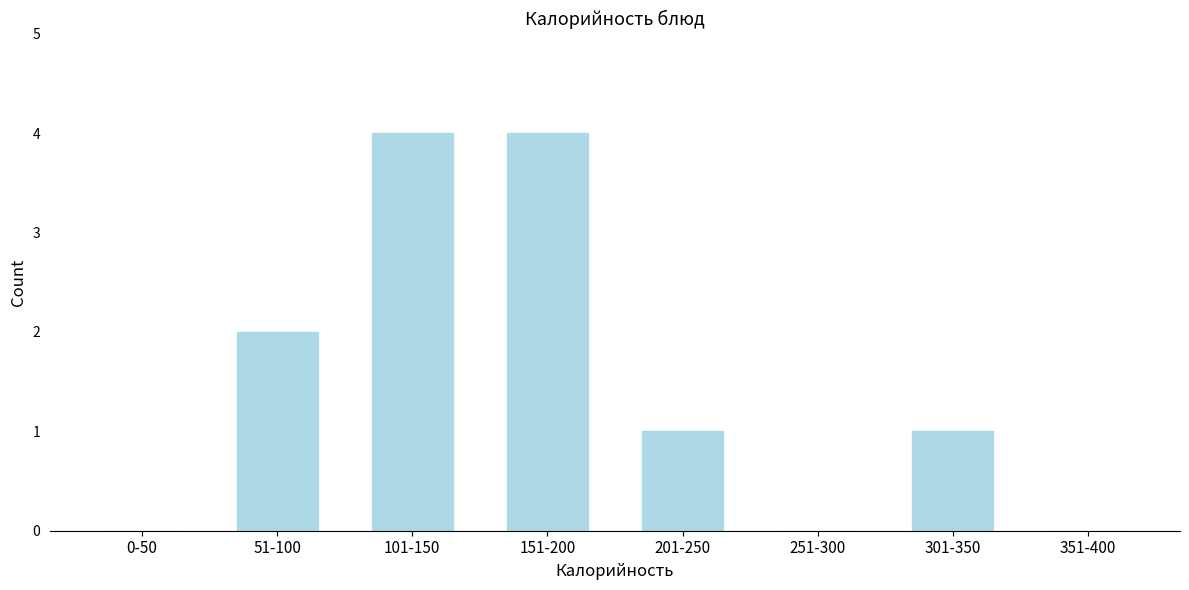

Reading left to right, extract all data points from this chart.

0-50=0	51-100=2	101-150=4	151-200=4	201-250=1	251-300=0	301-350=1	351-400=0